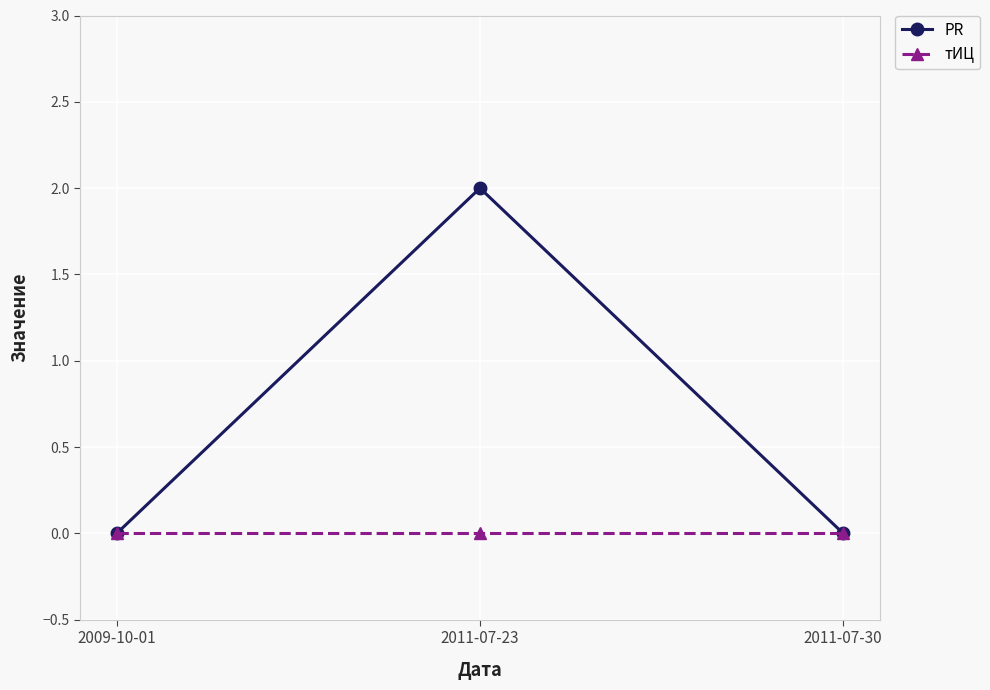

Is it true that PR equals 2 at 2011-07-23?

True